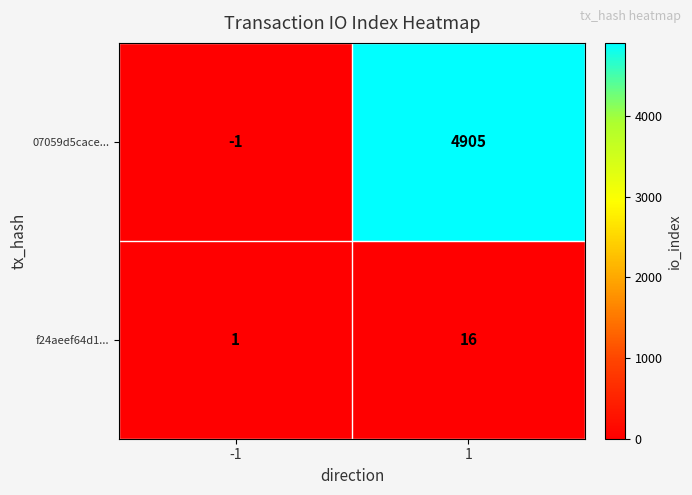

Which series has the largest range (max minus min)?

07059d5cace...